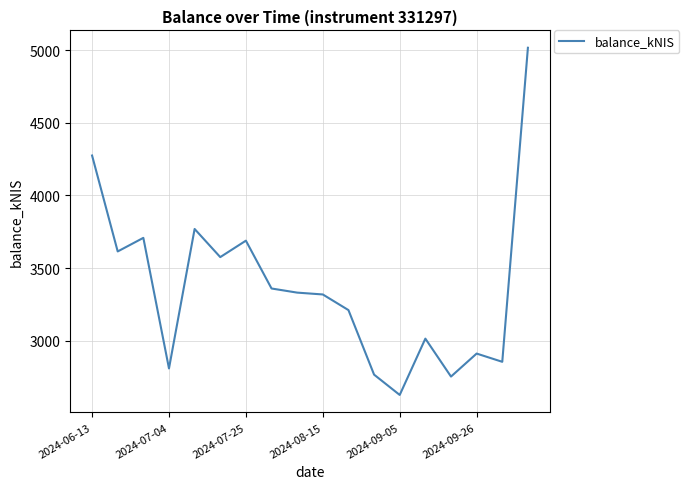

What is the difference between the maximum and minimum values?

2391.4